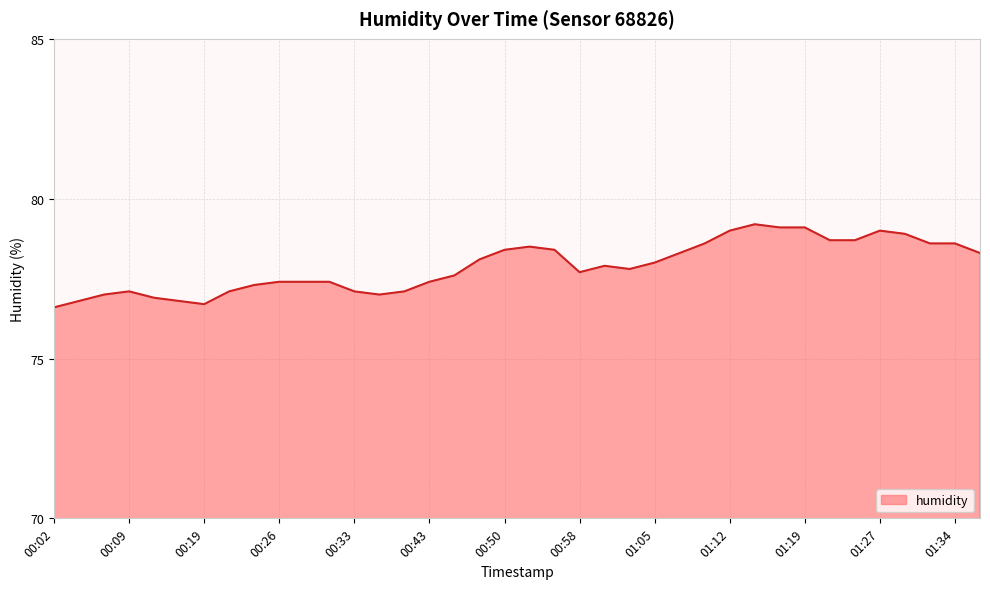

What is the greatest value displayed?

79.2